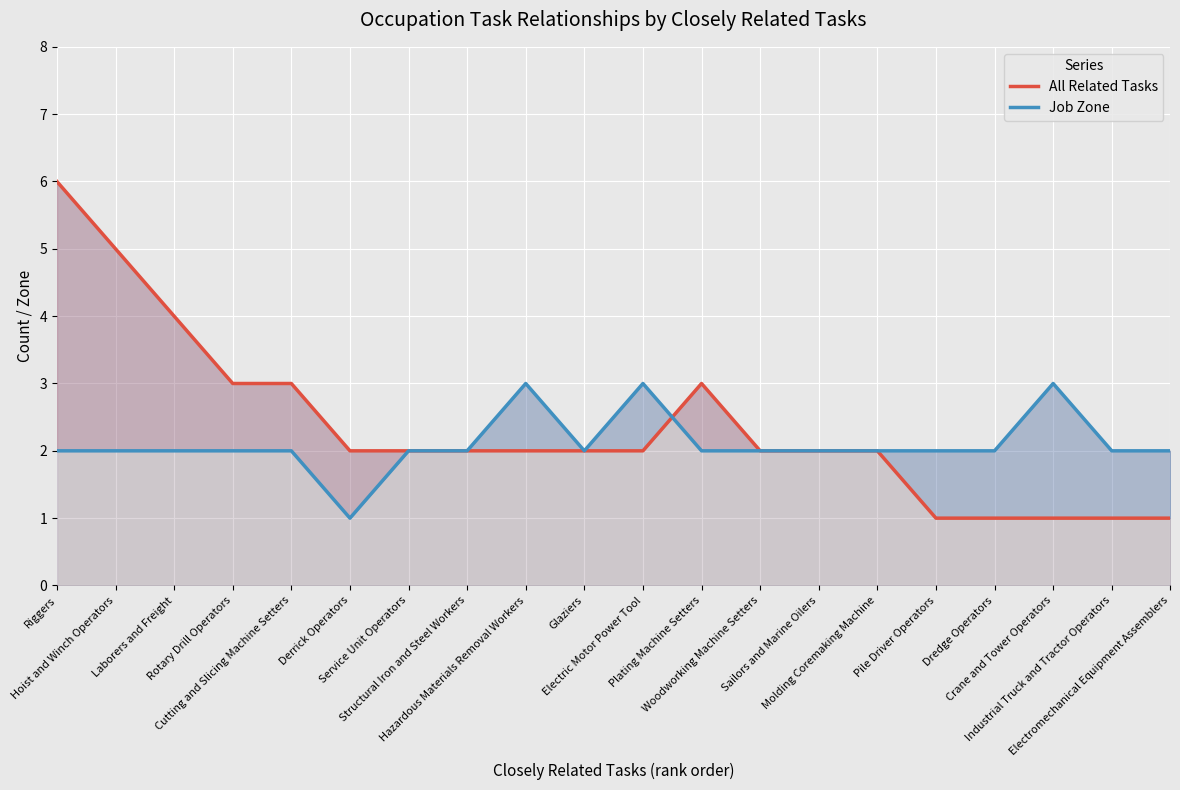

At which category is the sum across all series the highest?

Riggers